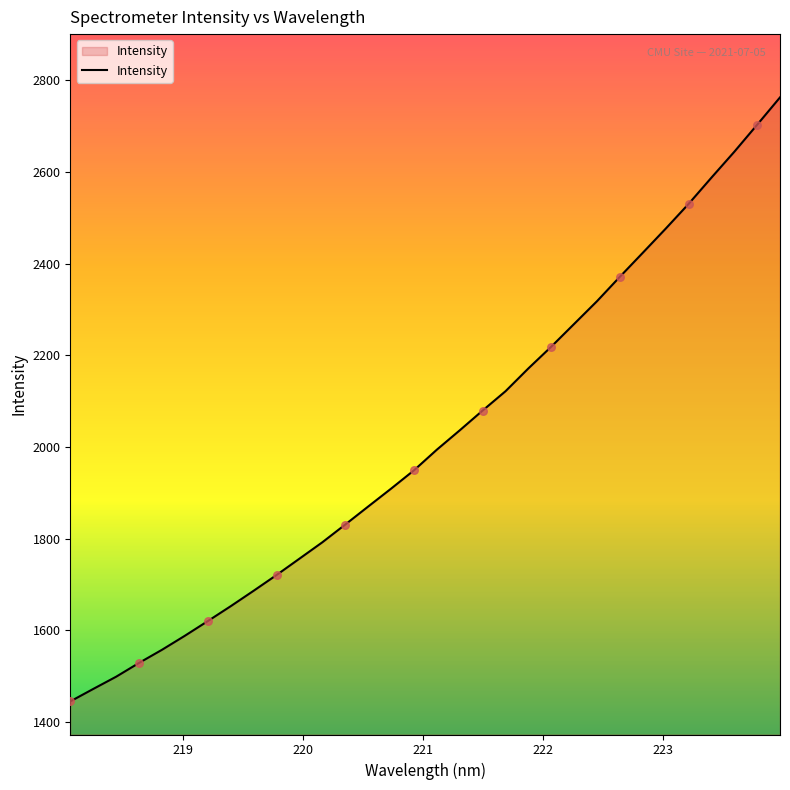

What is the minimum value shown in the chart?

1444.5